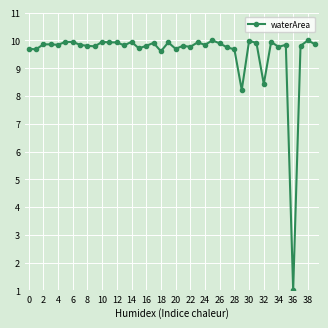

True or false: the data has more than 1 interior local peaks.

True